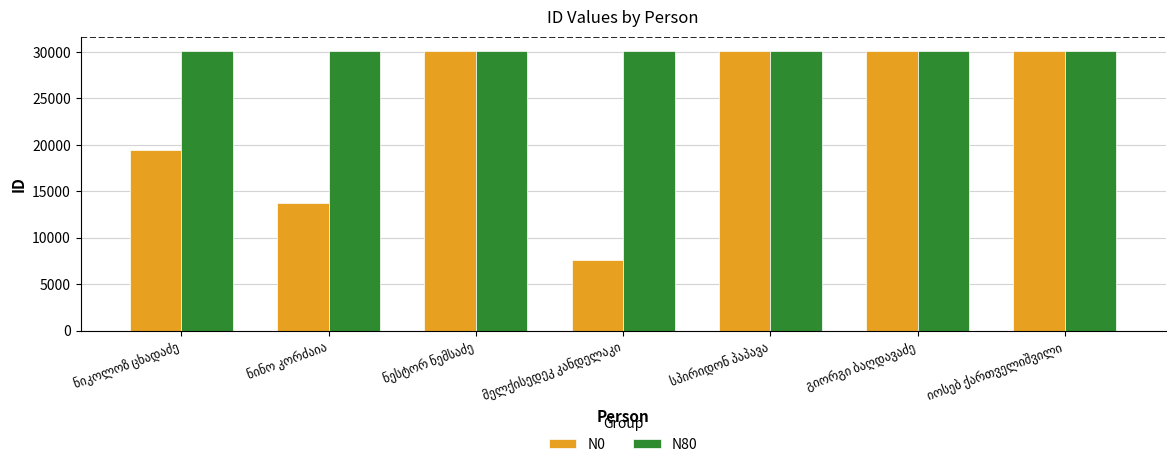

At how many categories does at least one series exceed 28537?

7